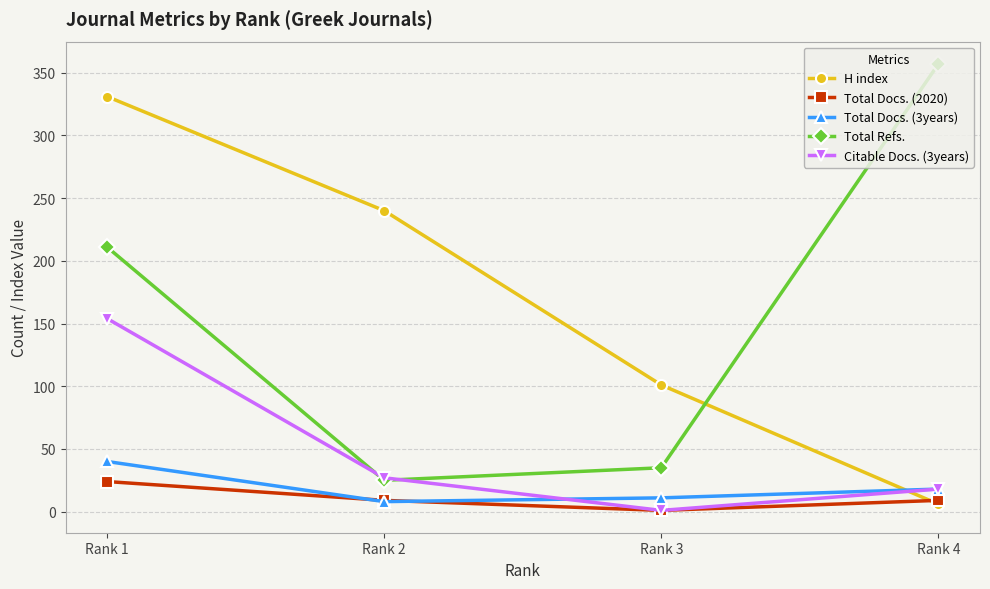

What is the total value across all series at Rank 4?

408